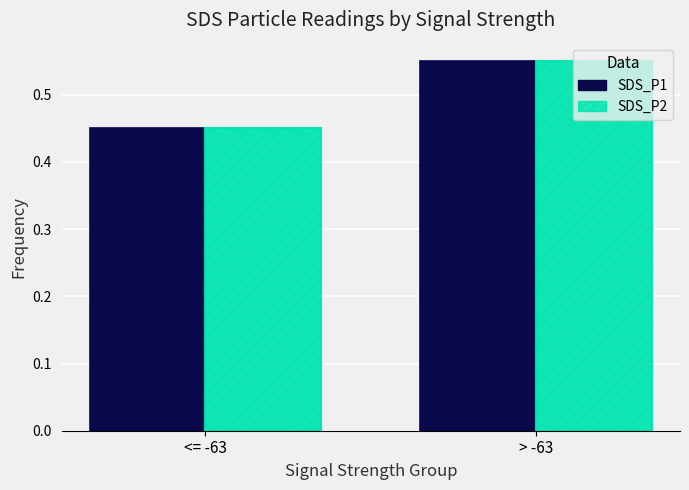

What are all the series names shown in the legend?

SDS_P1, SDS_P2